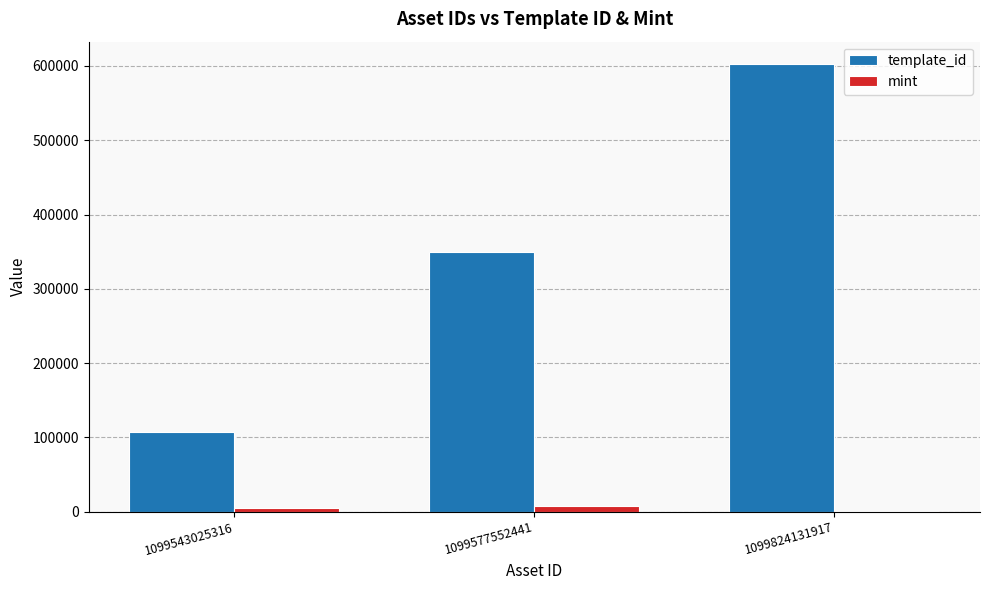

Is the value of mint at 1099824131917 greater than the value of template_id at 1099543025316?

No